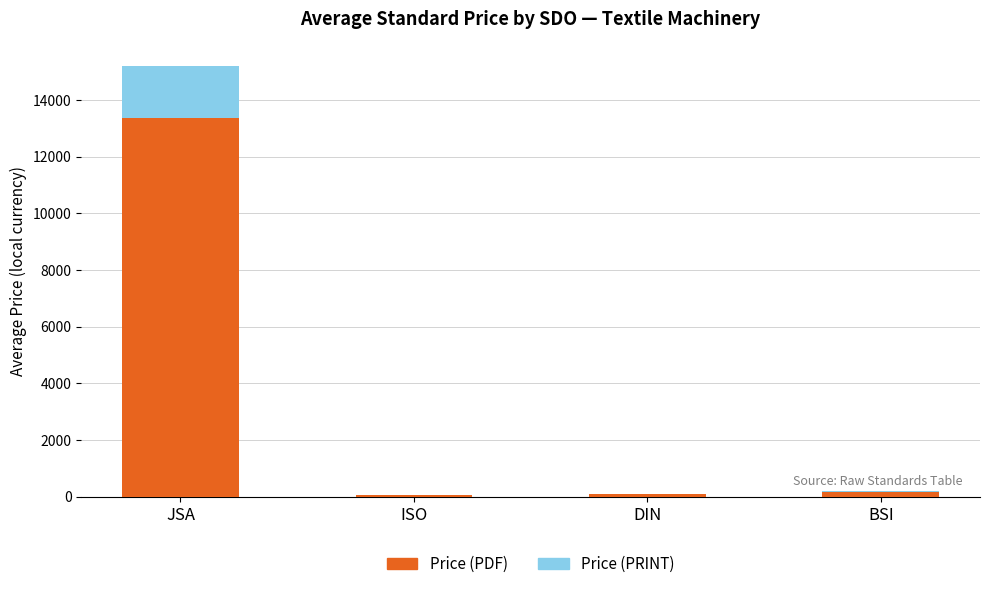

Does the chart contain stacked bars?

Yes